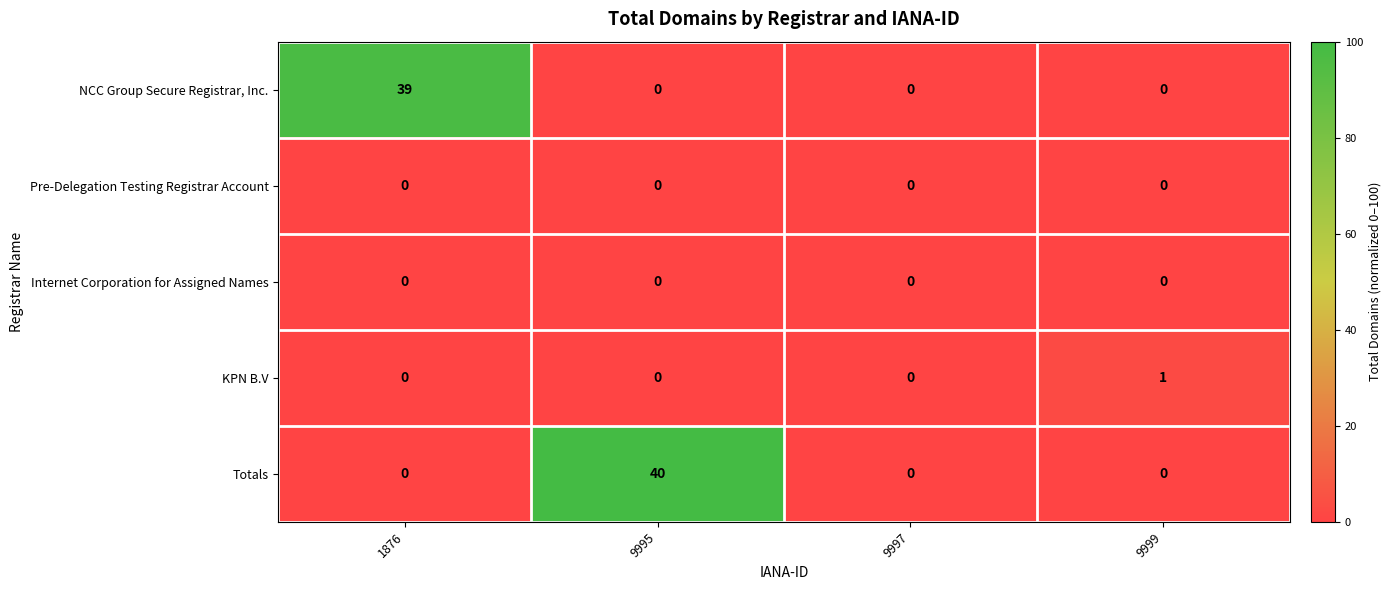

At which category is the sum across all series the highest?

9995